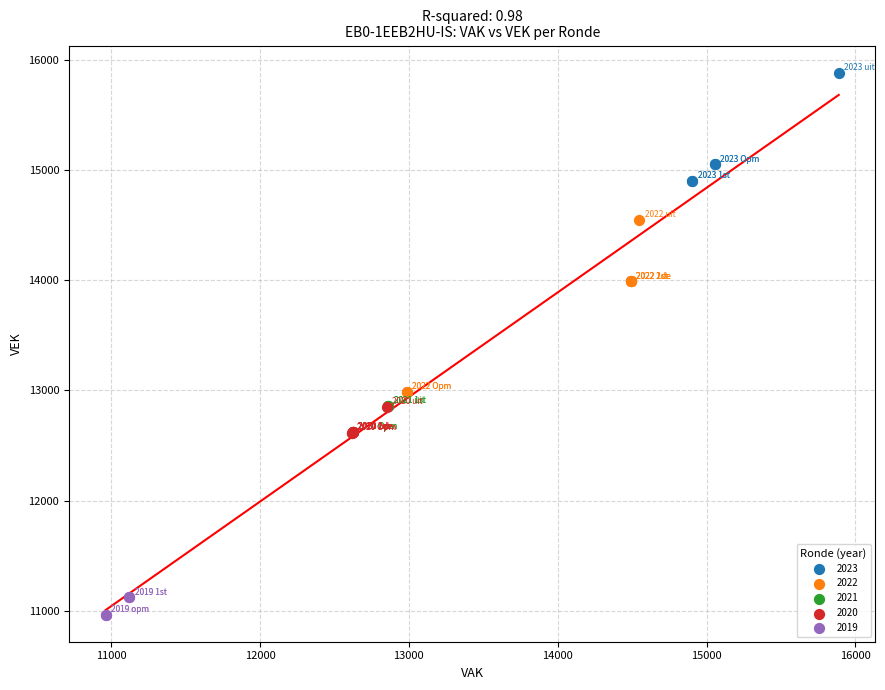

Which series contains the lowest Y value?

2019